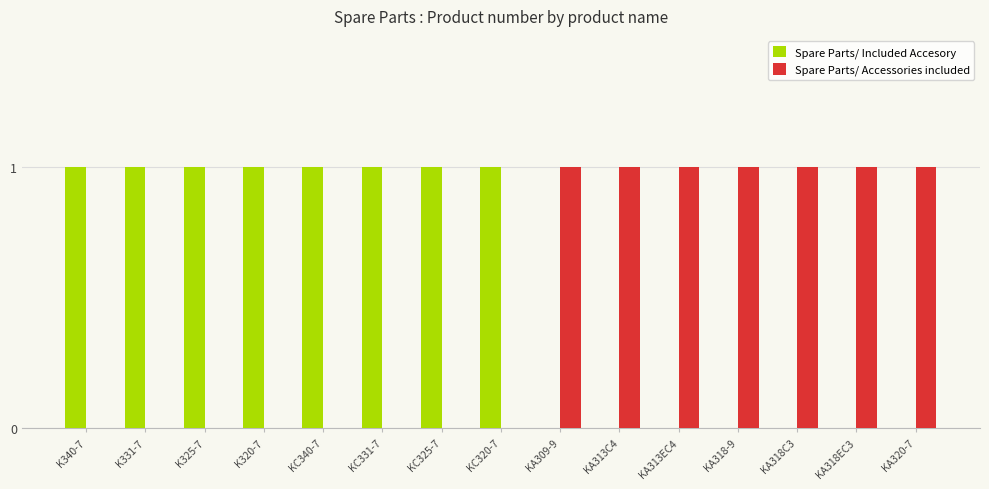

Is it true that Spare Parts/ Accessories included equals 1 at KA313C4?

True